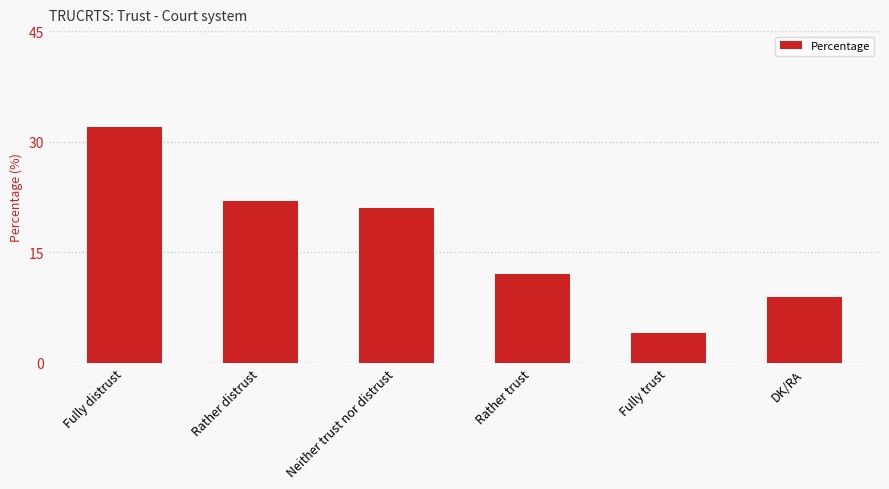

What is the sum of all values?

100